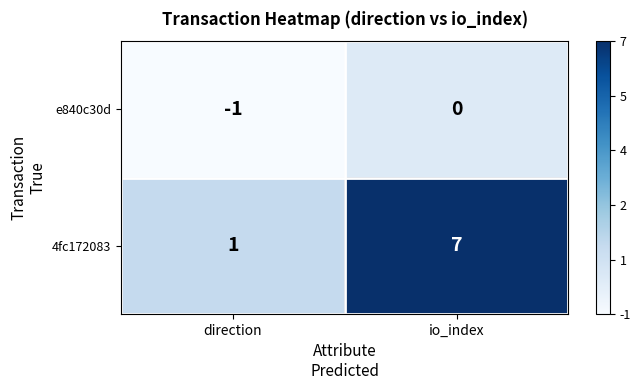

True or false: e840c30d has a value of -2 at direction.

False